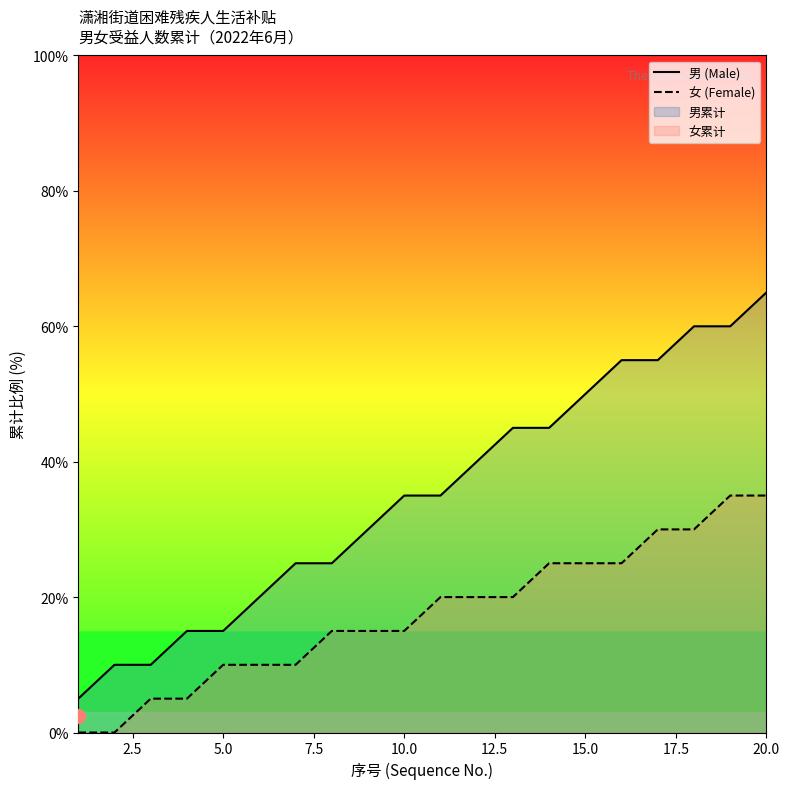

Which series has the widest spread of values?

男 (Male)